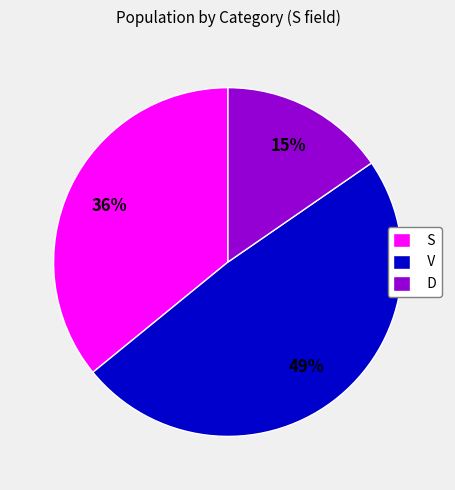

To the nearest percent, what is the combined percentage of V and S?

85%